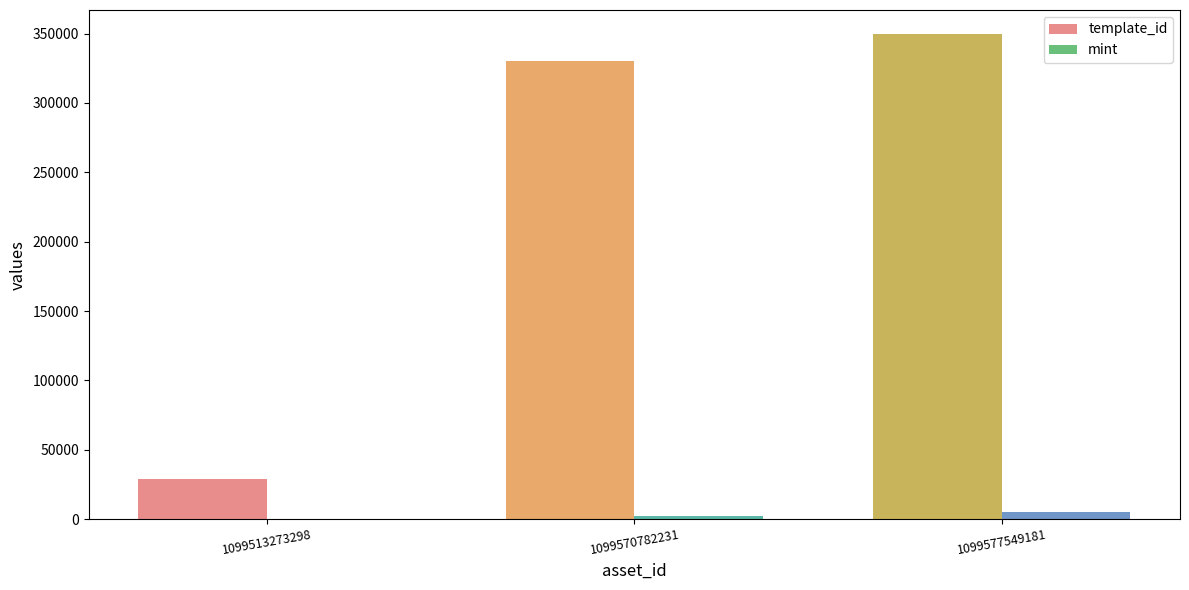

At which category is the sum across all series the highest?

1099577549181